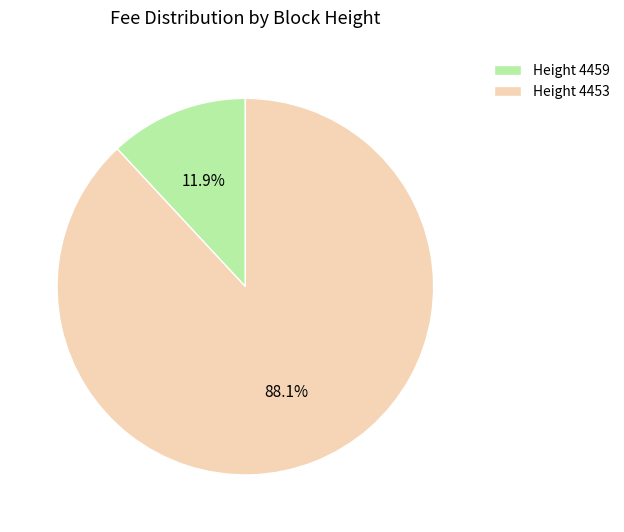

To the nearest percent, what is the average slice percentage?

50%